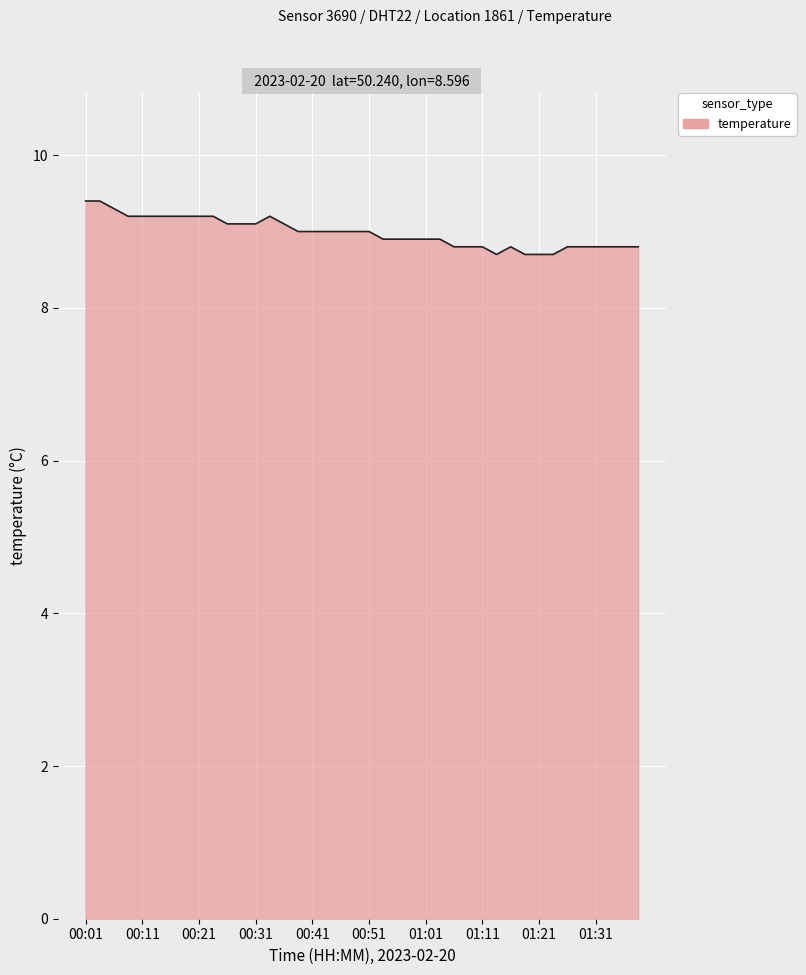

Does the chart have visible grid lines?

Yes